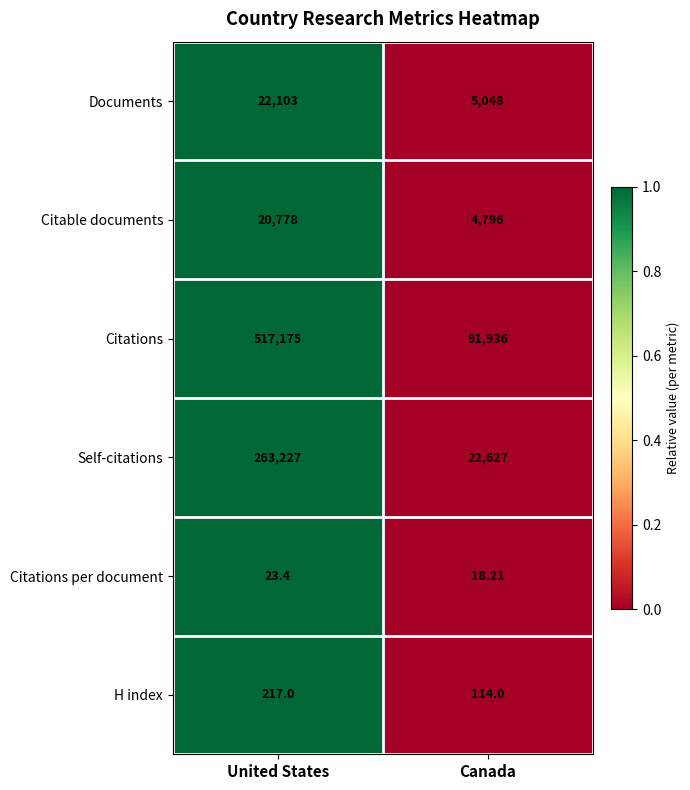

At which category does the chart reach its peak across all series?

United States